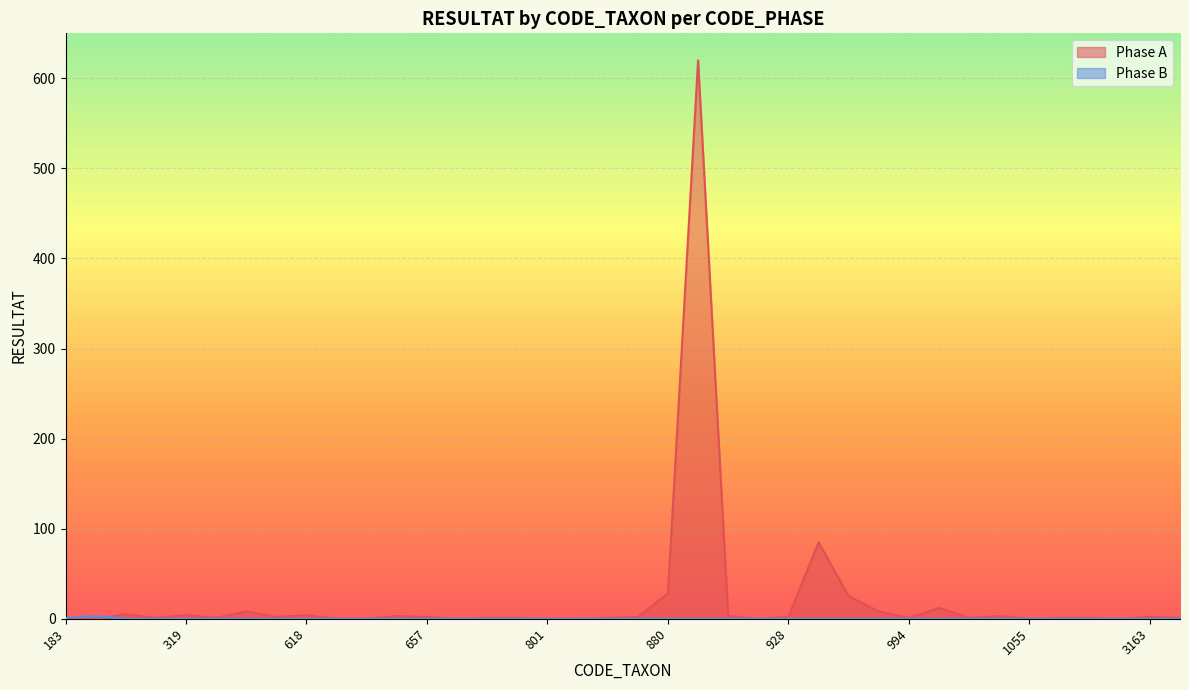

What is the sum of the Phase A values at 1071 and 618?

5